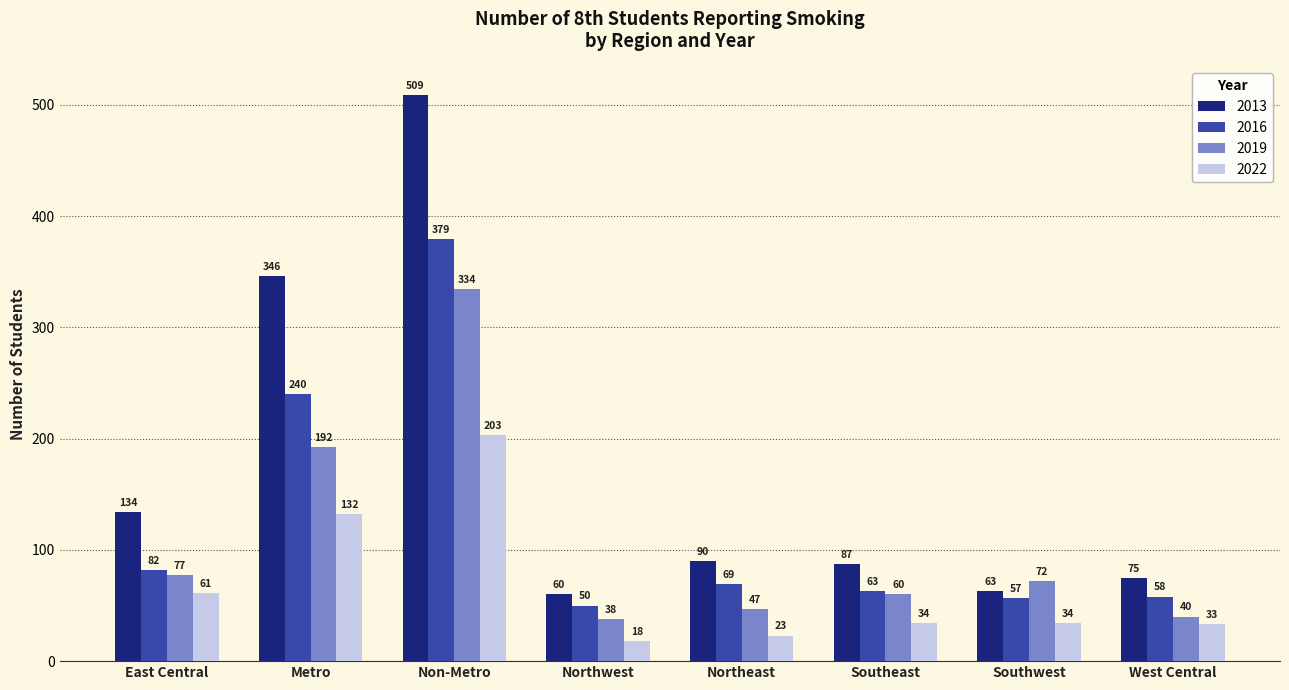

How many values in the 2016 series are below 69?

4